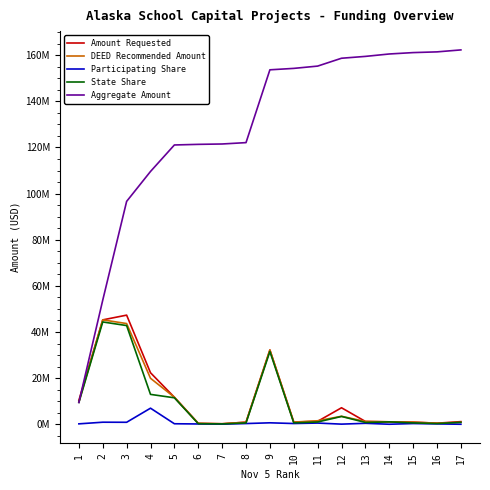

At how many categories does at least one series exceed 94151688?

15